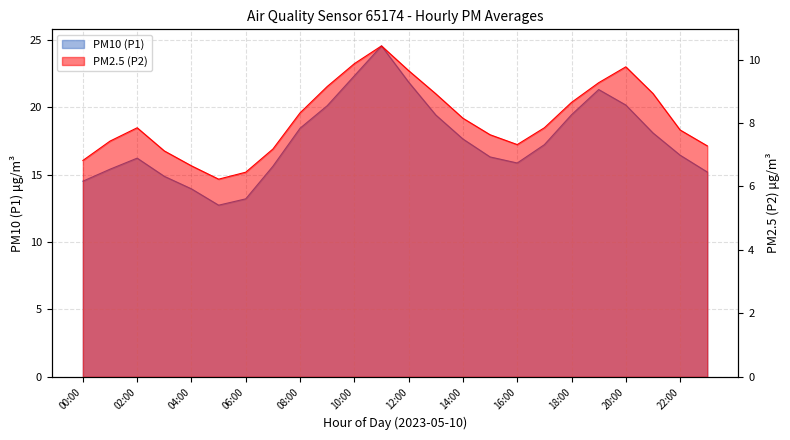

Rank the series by their maximum value, from lowest to highest.

PM2.5 (P2), PM10 (P1)